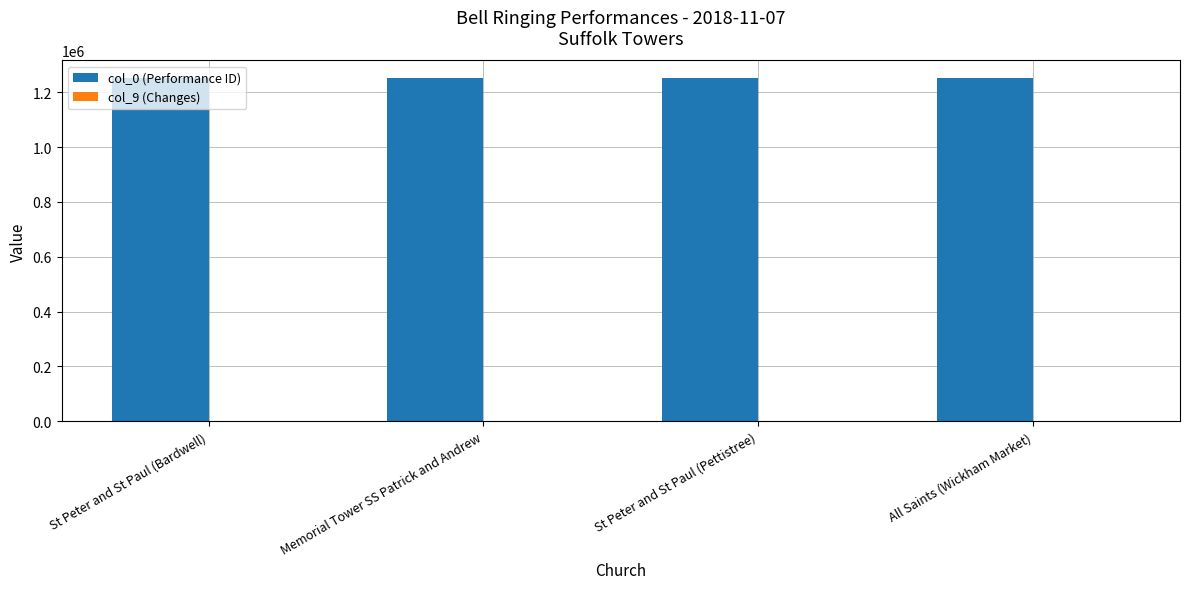

Which series has the largest total across all categories?

col_0 (Performance ID)